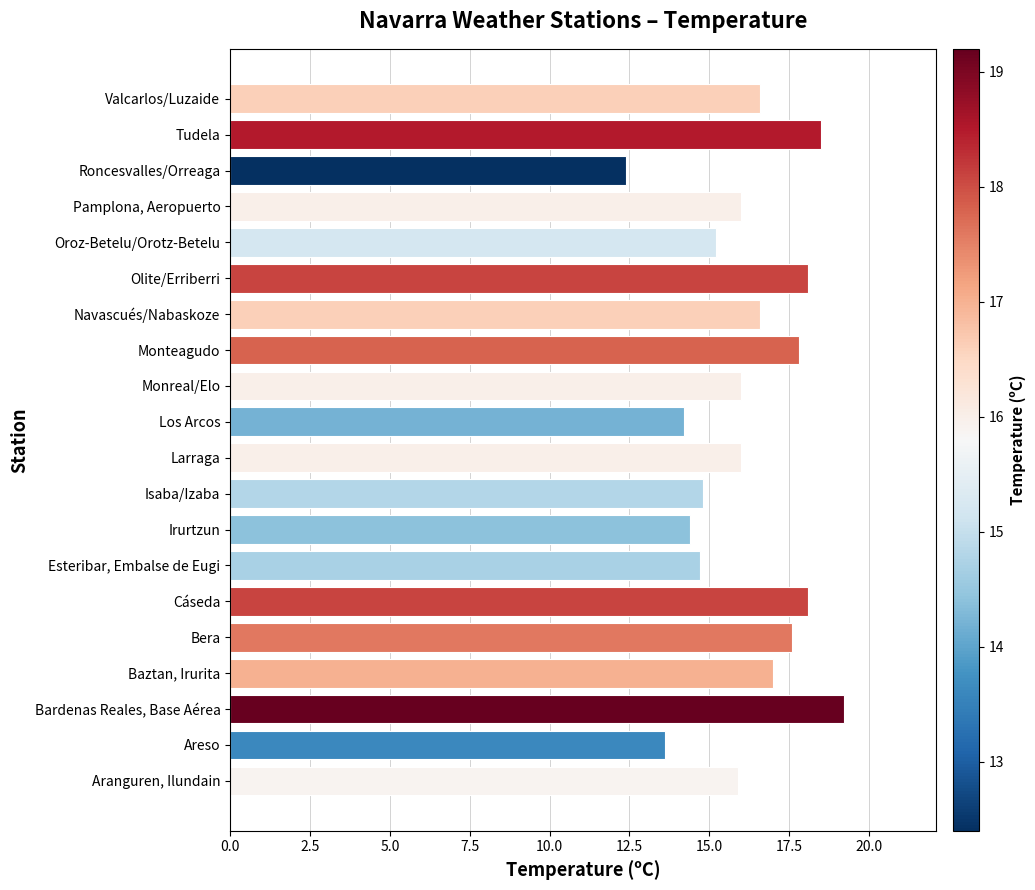

Which category has the lowest value across all series?

Roncesvalles/Orreaga